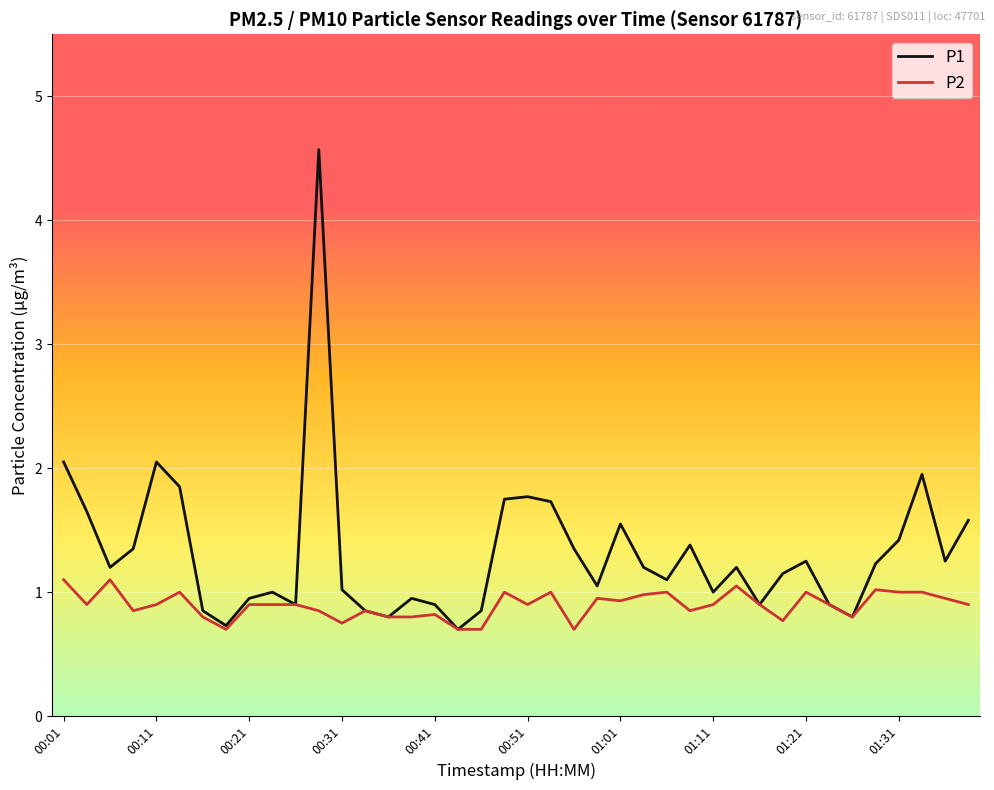

At how many categories does at least one series exceed 3?

1